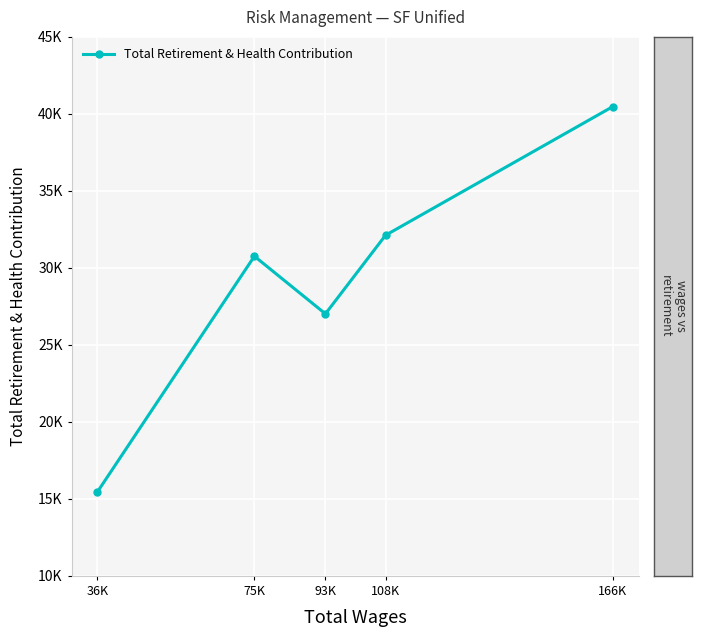

True or false: the data shows 30756 at 75K.

True